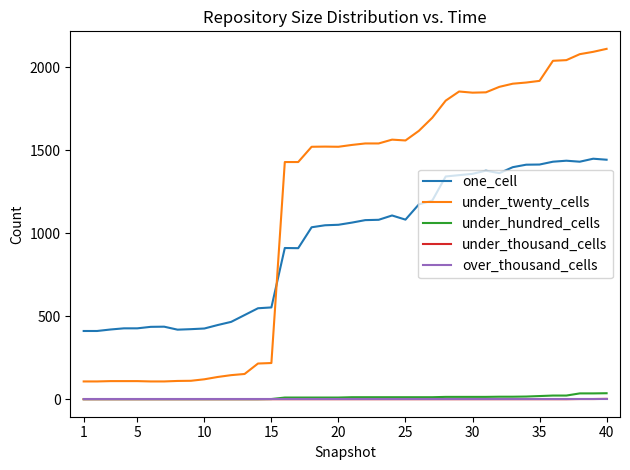

Count the number of categories in the chart.

40